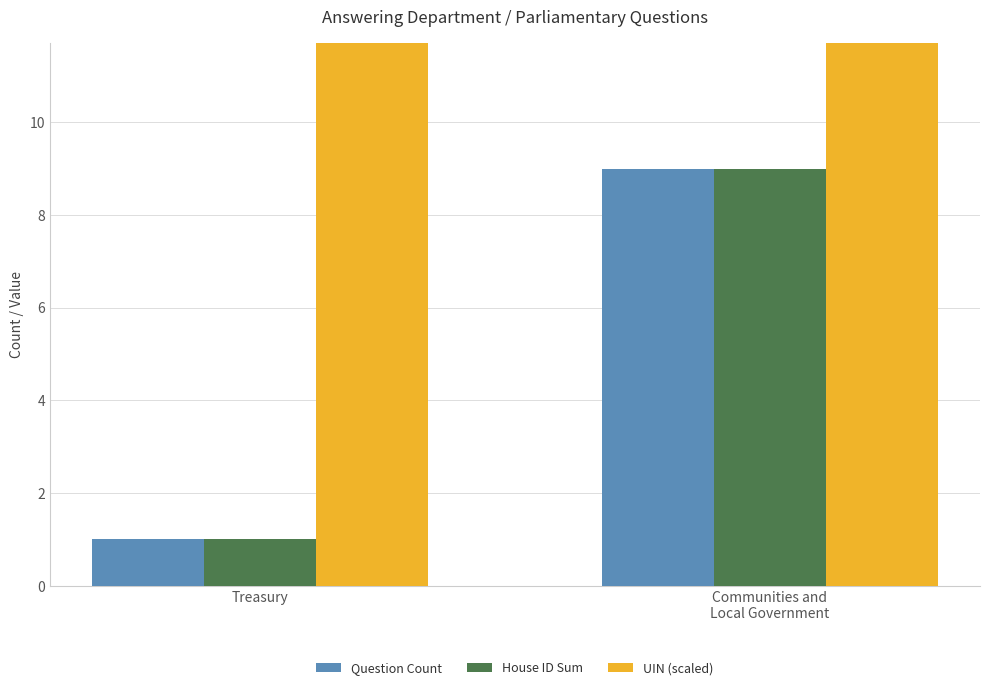

The Question Count series shows 0 at Treasury. True or false?

False